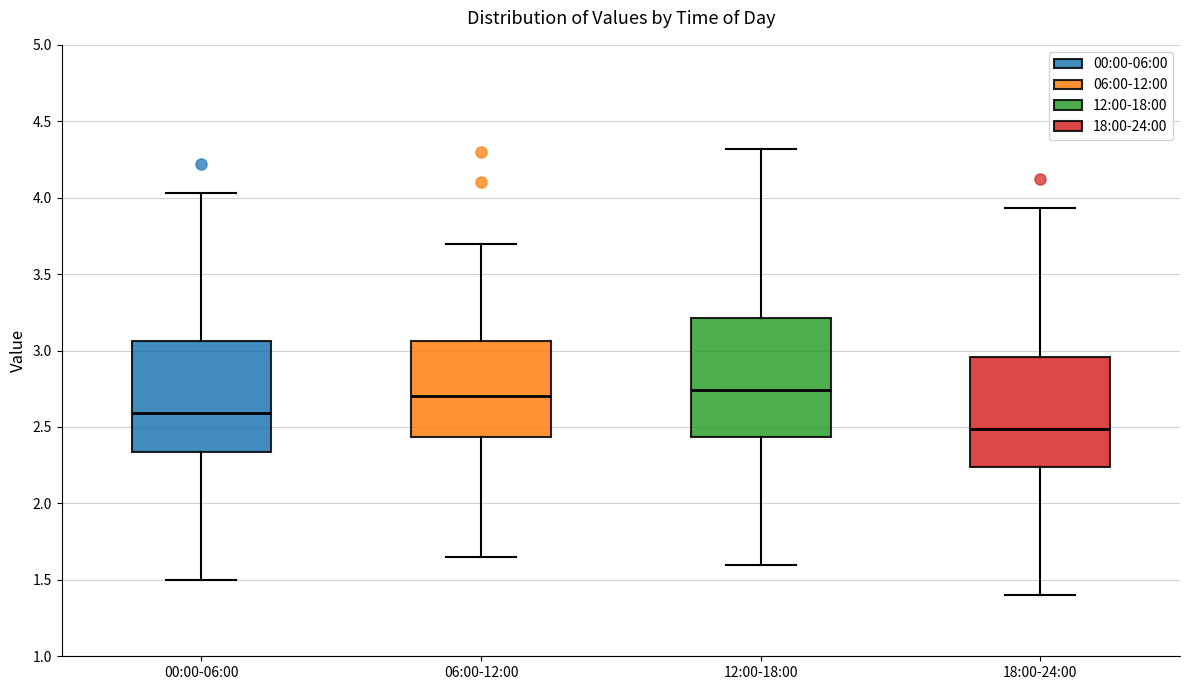

Reading left to right, read every box against the y-axis: the position of its median line, the range the box covers, and the ends of its whiskers. The values are not printed on the chart, so give them approximately, as read against the axis.

00:00-06:00: median 2.60, box 2.35 to 3.05, whiskers 1.50 to 4.05
06:00-12:00: median 2.70, box 2.45 to 3.05, whiskers 1.65 to 3.70
12:00-18:00: median 2.75, box 2.45 to 3.20, whiskers 1.60 to 4.30
18:00-24:00: median 2.50, box 2.25 to 2.95, whiskers 1.40 to 3.95